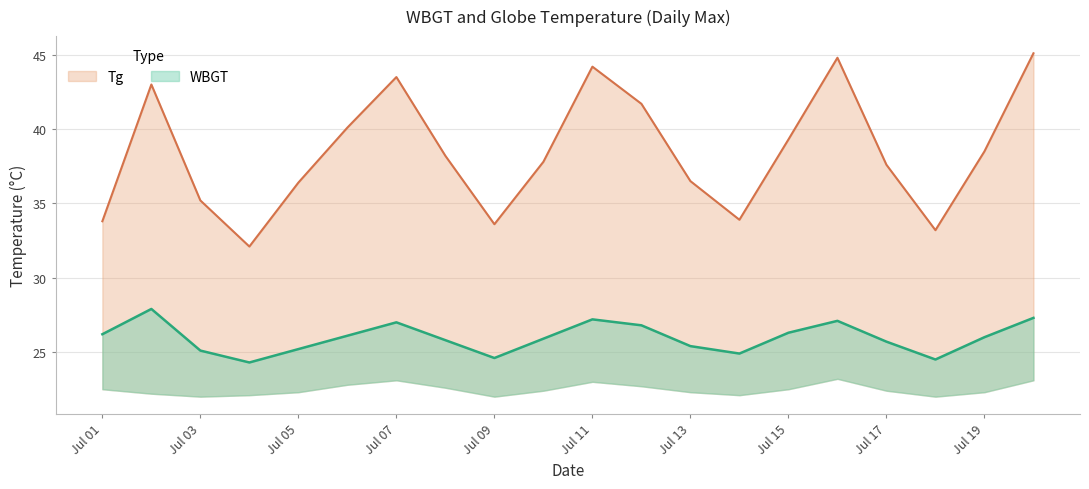

At how many categories does at least one series exceed 34?

15